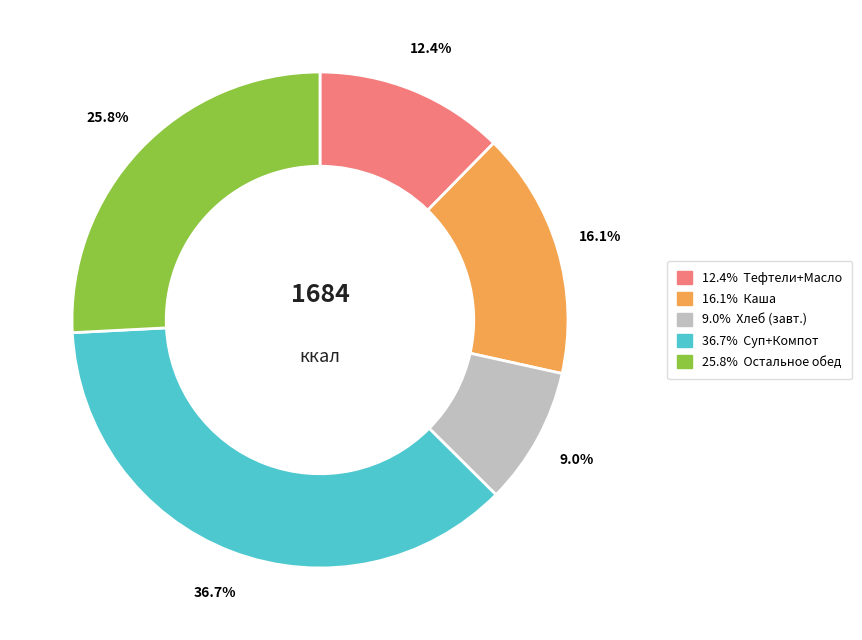

Is there any slice that represents more than half of the pie?

No